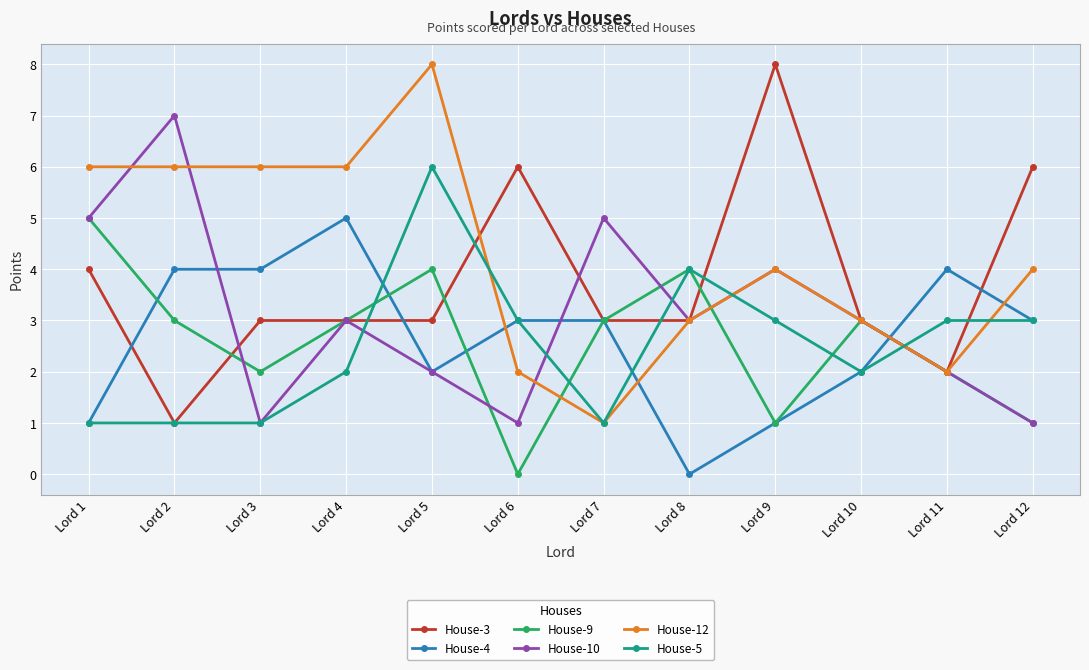

What value does the House-10 series have at Lord 4?

3